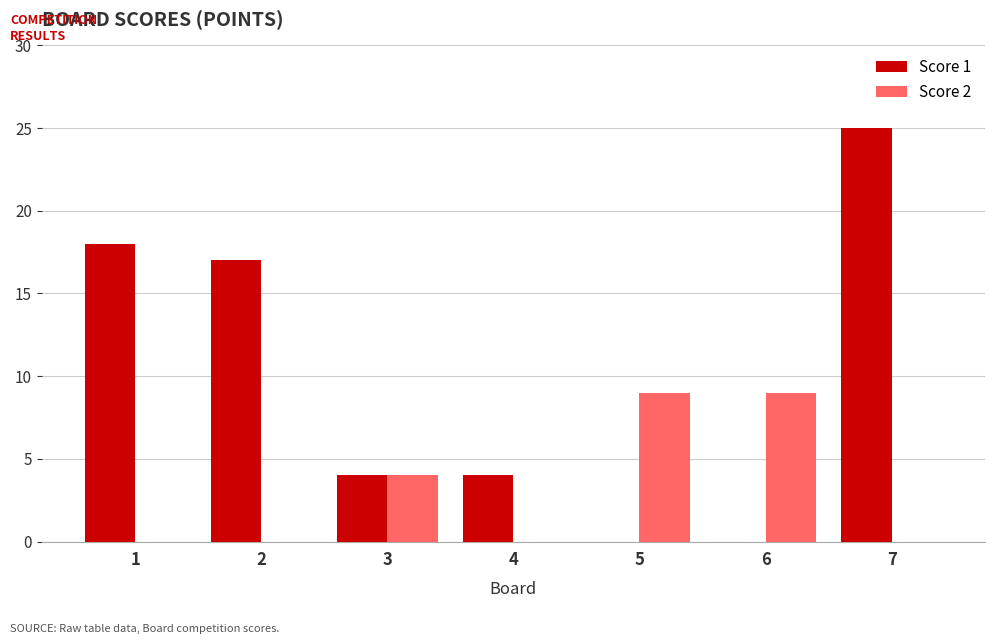

At which category is the sum across all series the highest?

7